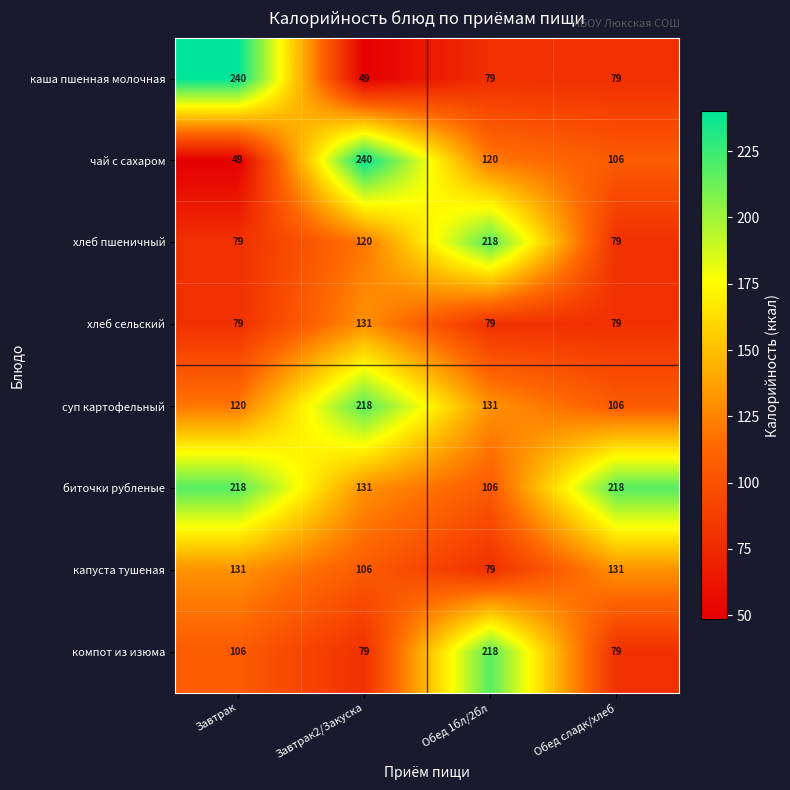

What is the maximum value shown in the chart?

240